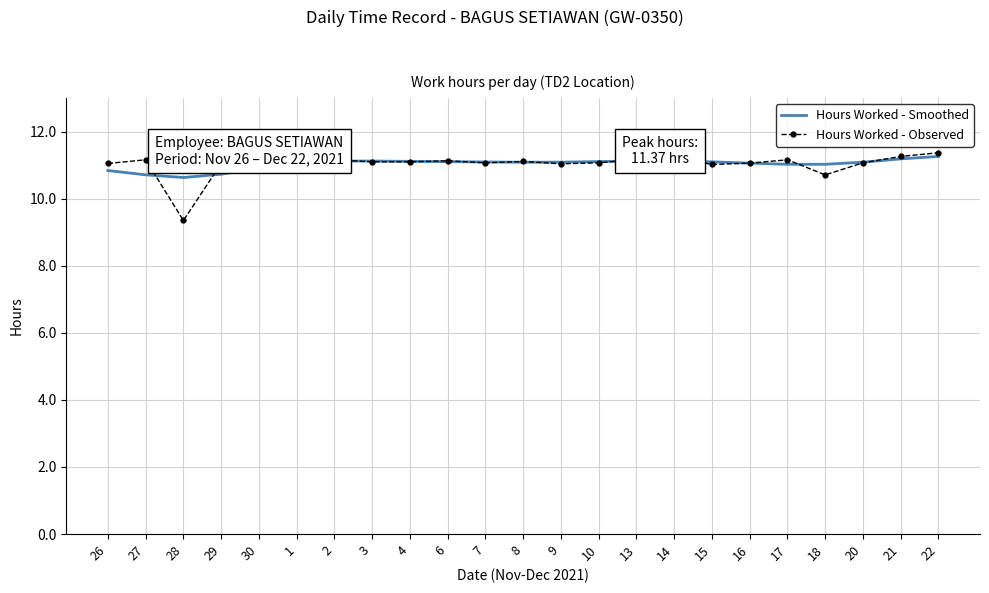

Is it true that Hours Worked - Smoothed equals 4.2 at 27?

False